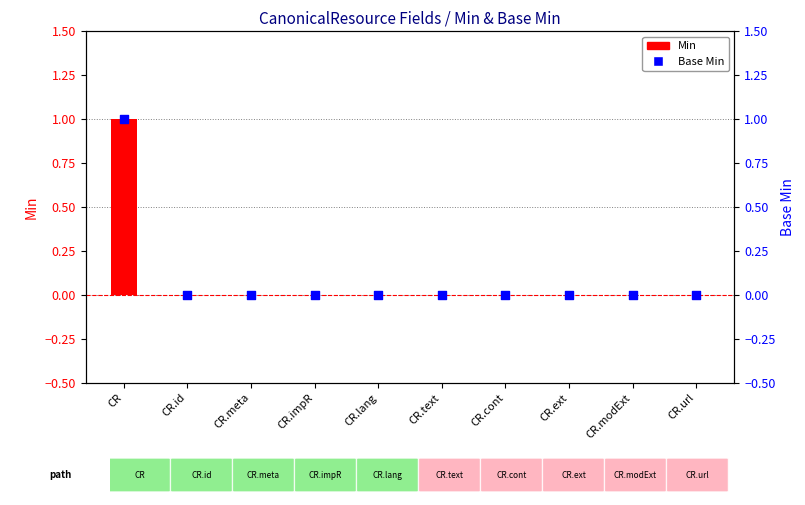

Which series has the largest Y range (max minus min)?

Min